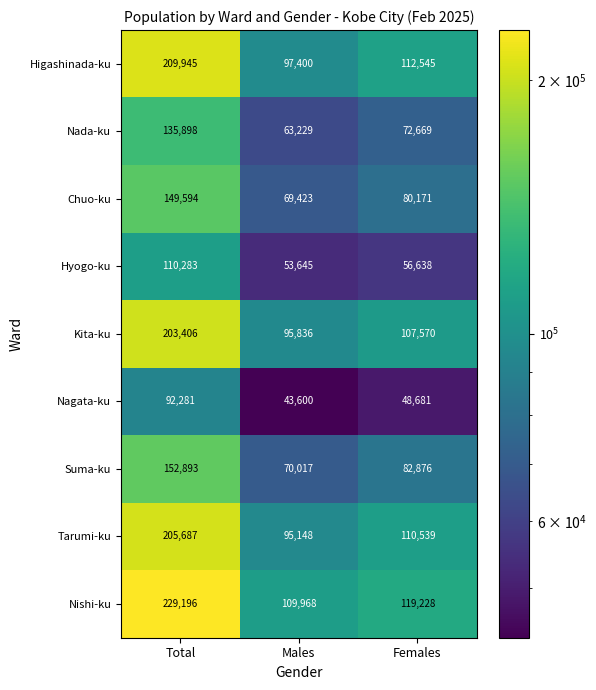

What is the difference between the maximum and minimum values in the Hyogo-ku series?

56638